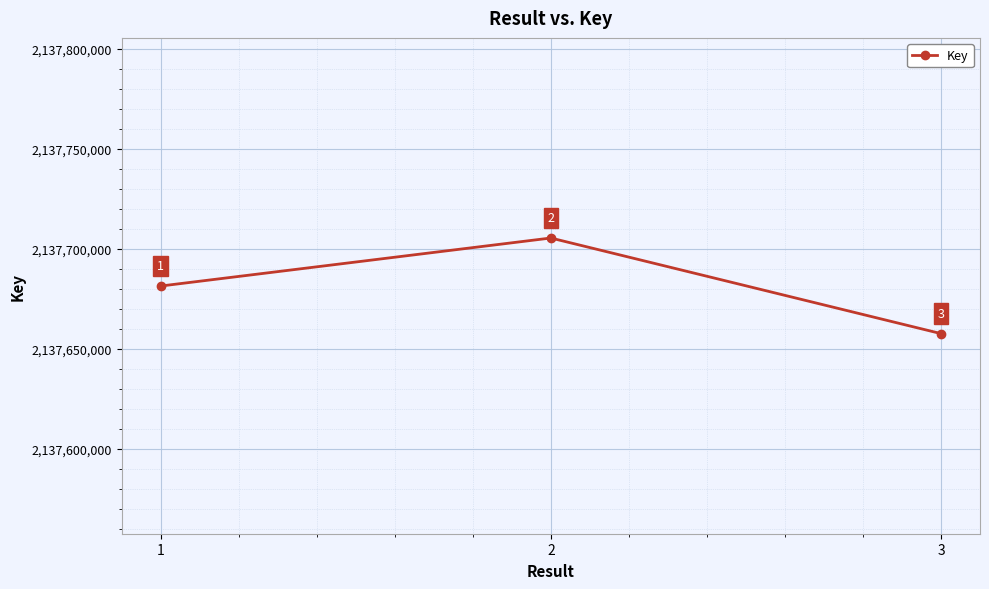

Is it true that the value at 1 is 1262674239?

False